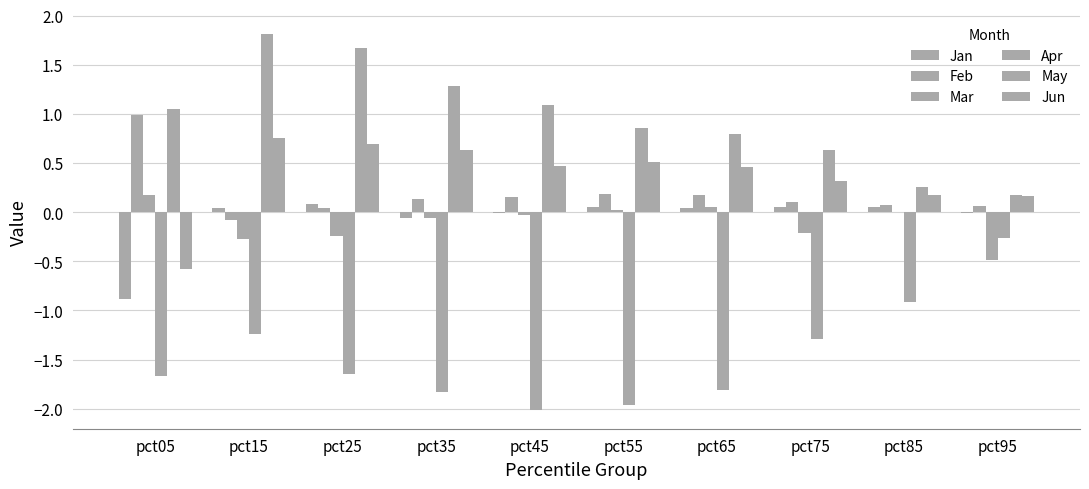

The Jan series shows -0.5 at pct05. True or false?

False